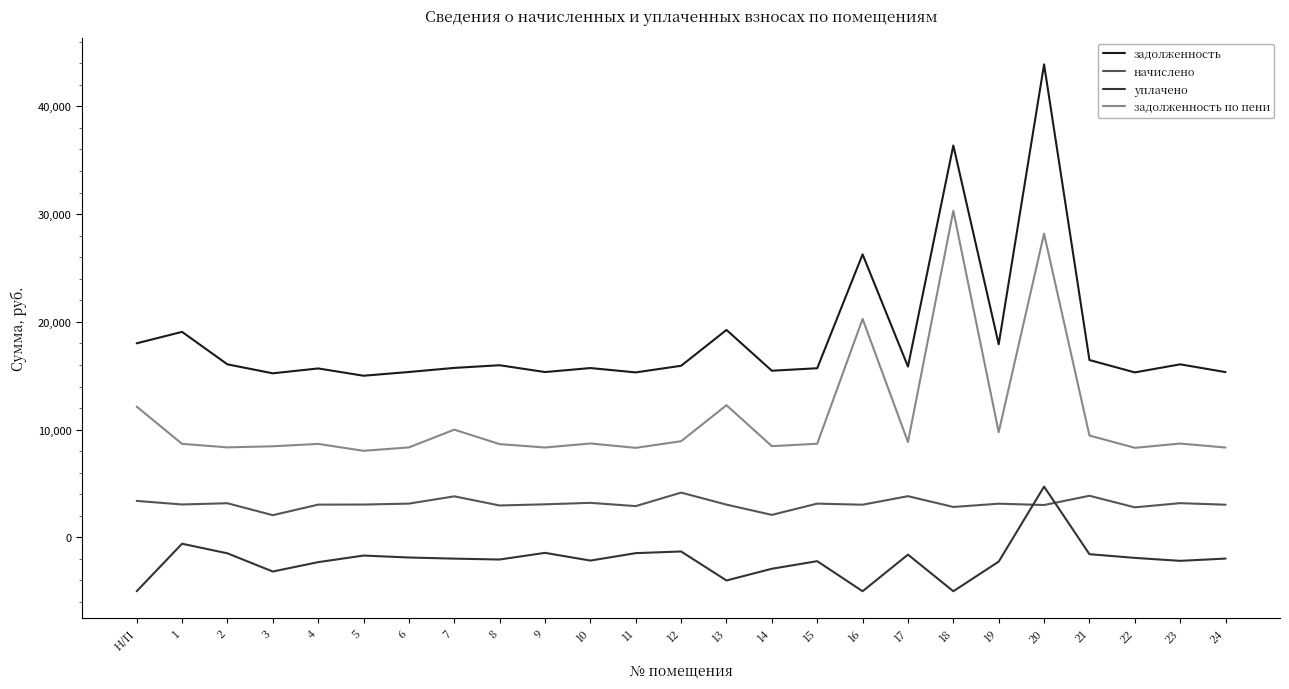

What are all the series names shown in the legend?

задолженность, начислено, уплачено, задолженность по пени